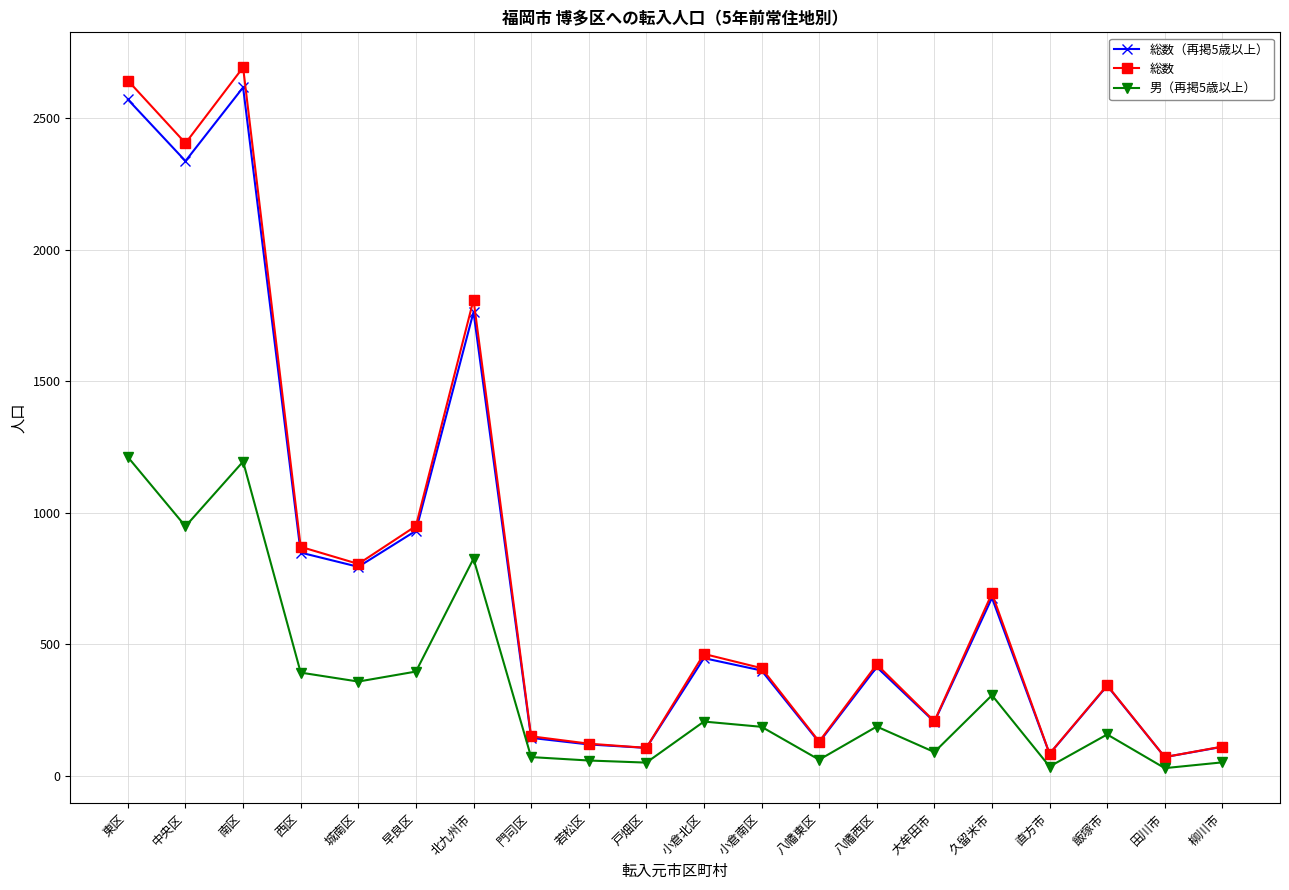

At which category does 総数 reach its first local valley?

中央区